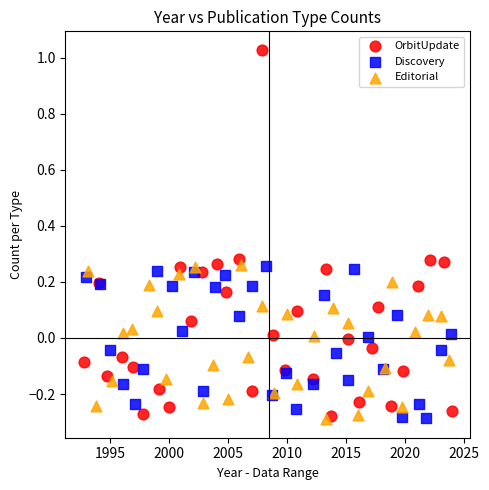

Which series has the largest Y range (max minus min)?

OrbitUpdate